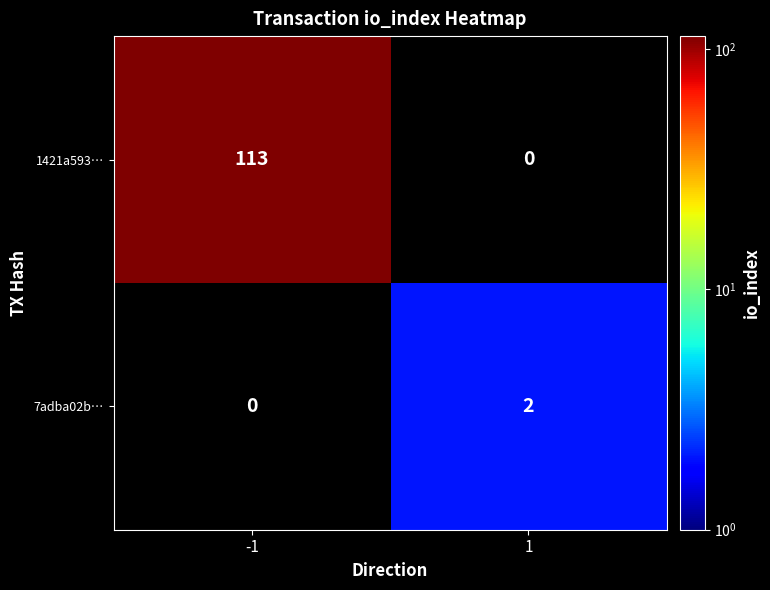

The value of 7adba02b… at 1 is 2. True or false?

True